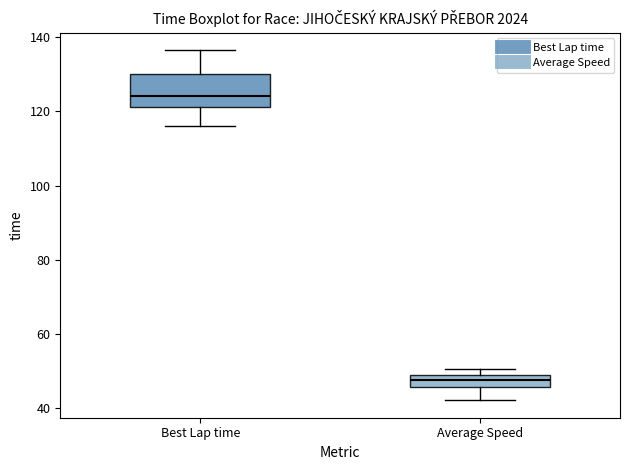

Where is the lower edge of the box for Best Lap time on the y-axis? The values are not printed on the chart, so give them approximately, as read against the axis.

122